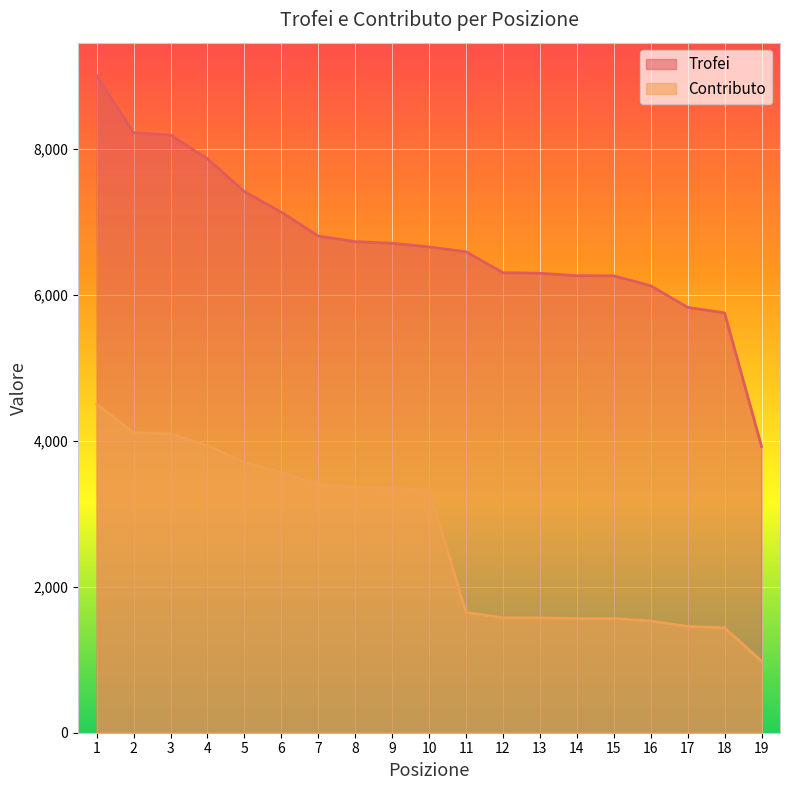

Where does the Trofei series first go above 6653?

1